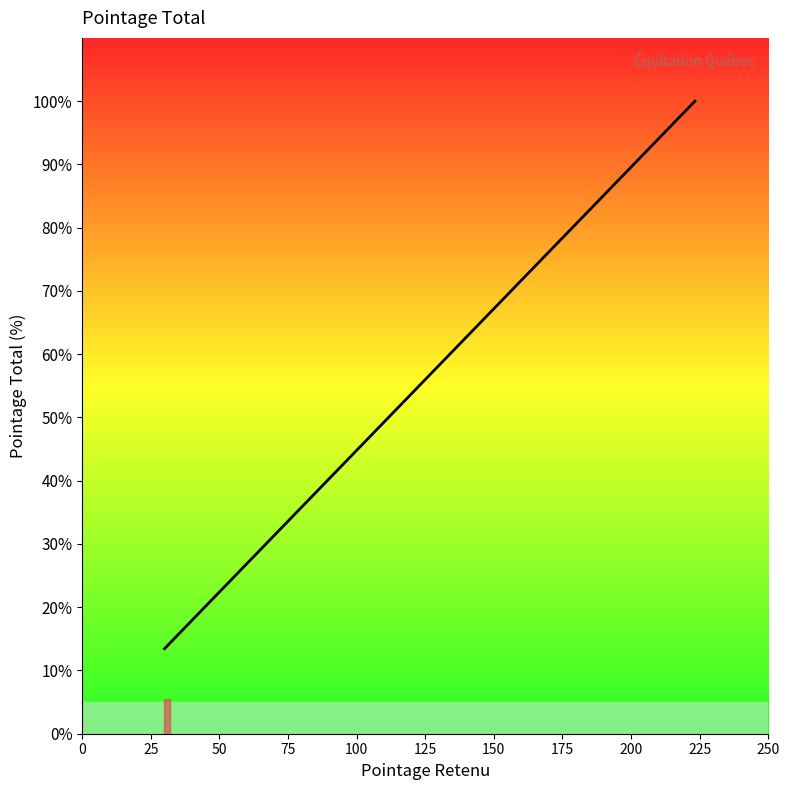

What is the minimum value shown in the chart?

13.4